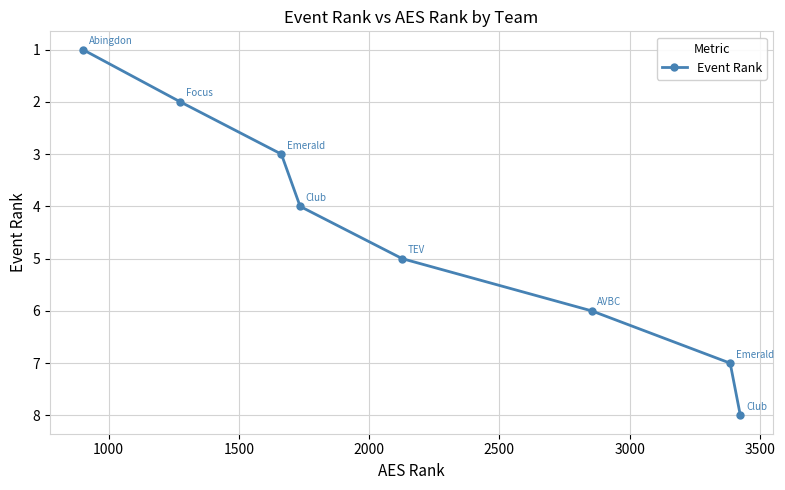

How many data points are less than 5?

4